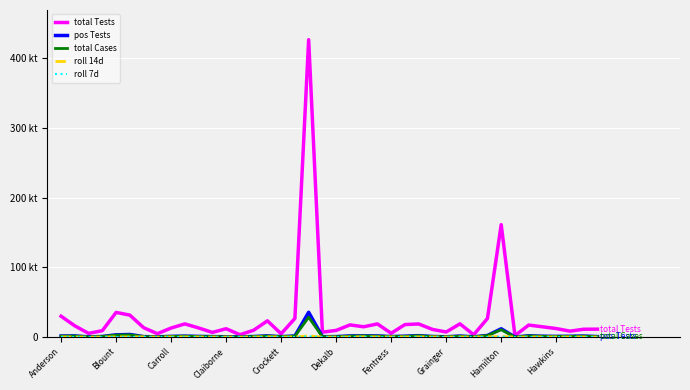

Where is pos Tests nearest to the value 17892?

Hamilton